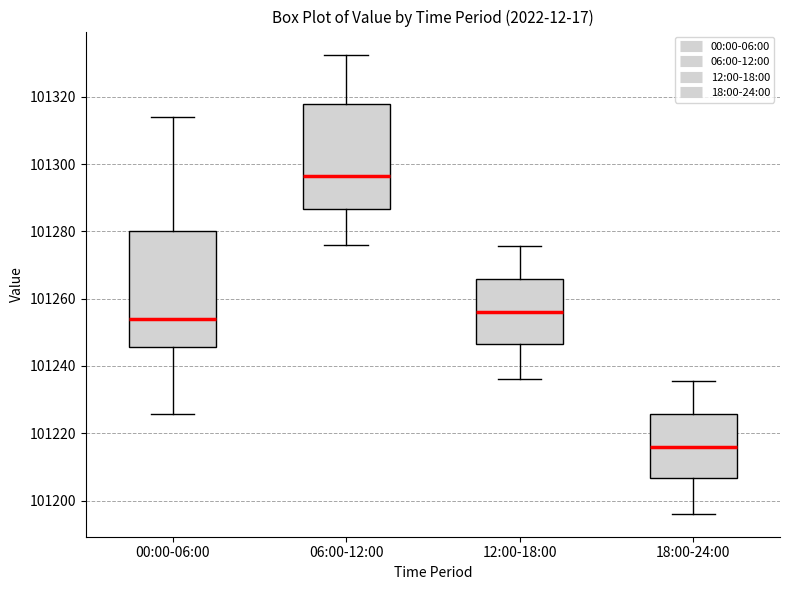

Which box's median line is the highest?

06:00-12:00